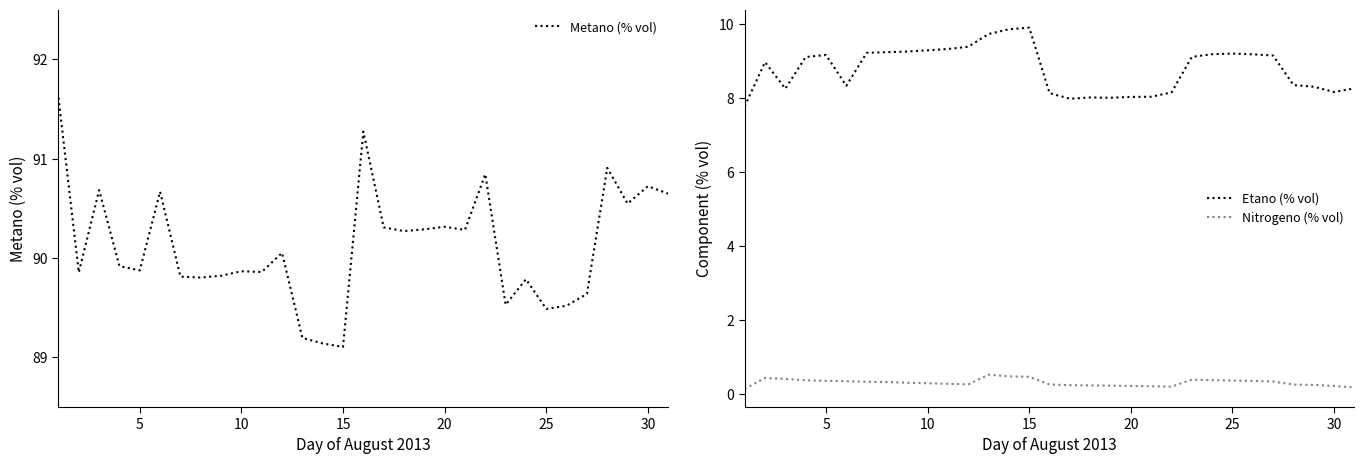

What is the value of the Metano (% vol) point at the 18th from the left?

90.3